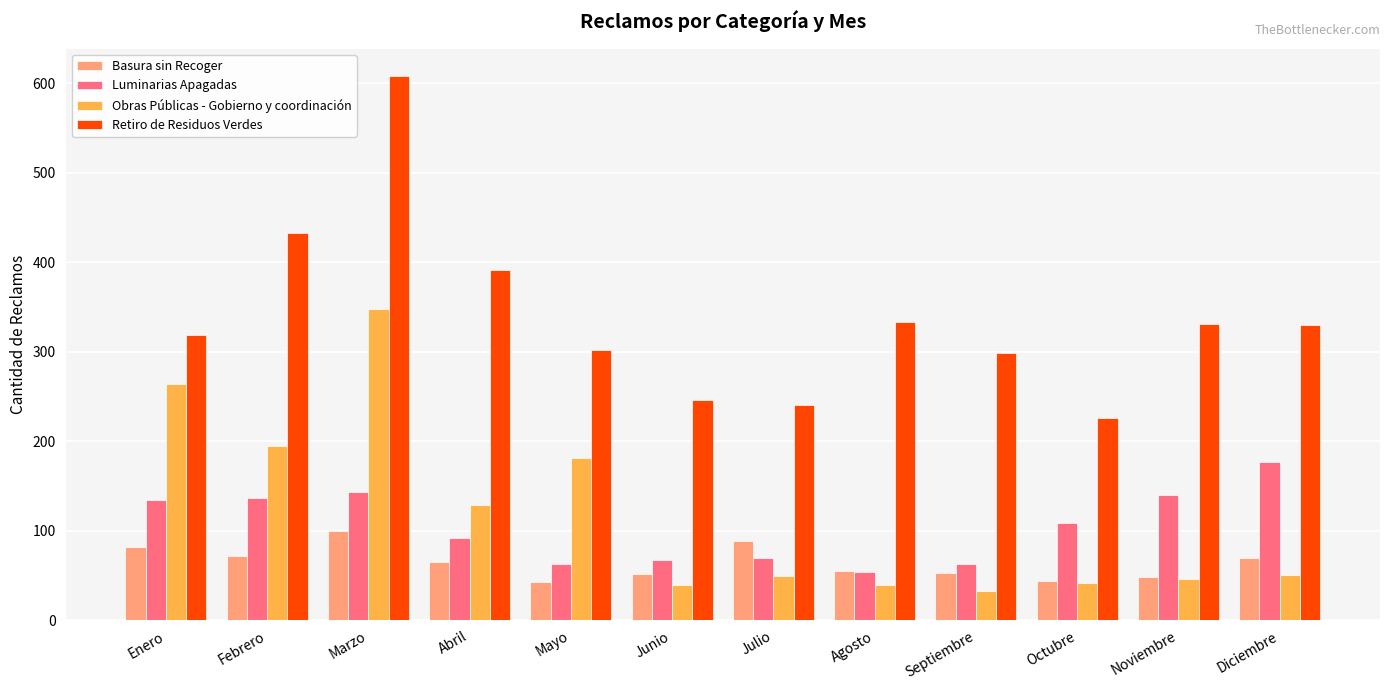

The Luminarias Apagadas series shows 177 at Diciembre. True or false?

True